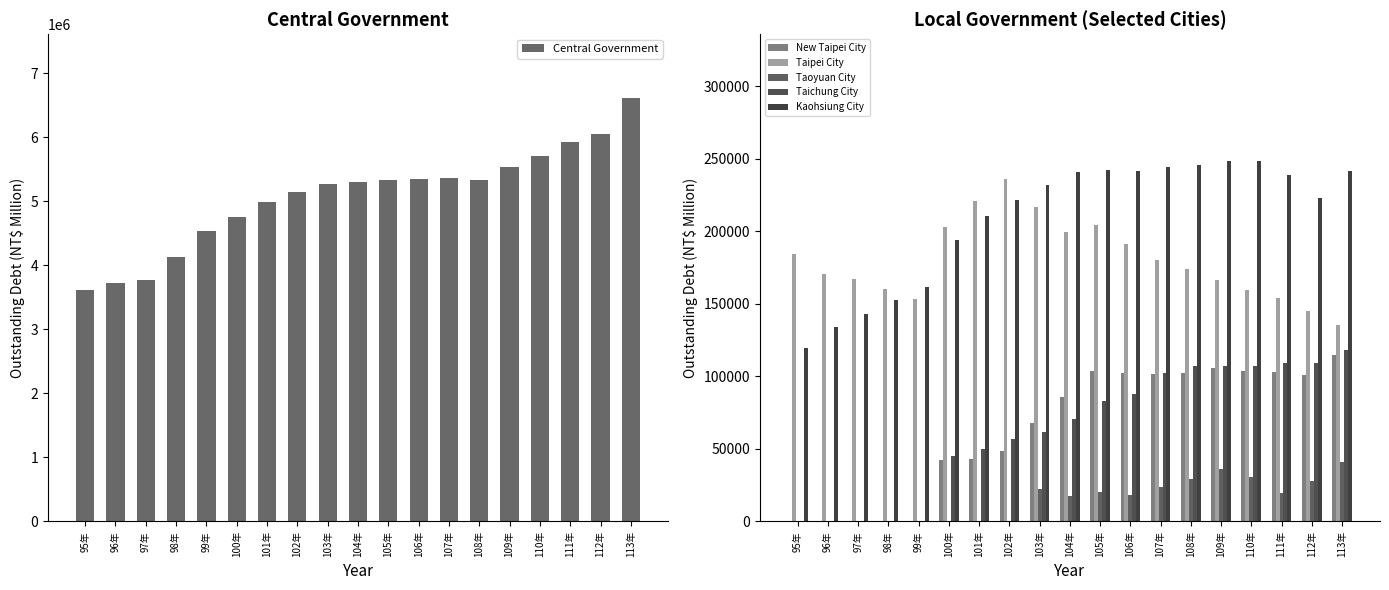

List the labels in order of Taichung City value, smallest first.

95年, 96年, 97年, 98年, 99年, 100年, 101年, 102年, 103年, 104年, 105年, 106年, 107年, 108年, 109年, 110年, 111年, 112年, 113年